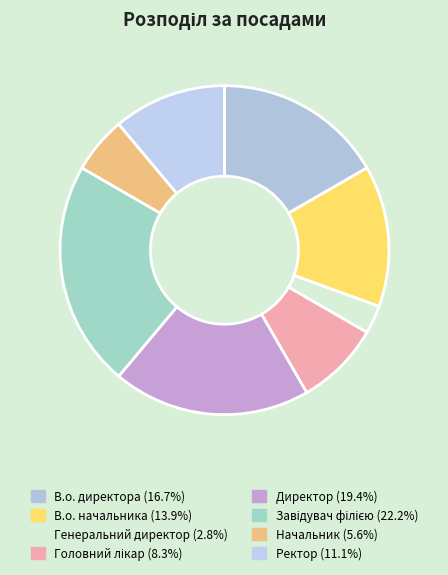

Rank the categories by value from highest to lowest.

Завідувач філією, Директор, В.о. директора, В.о. начальника, Ректор, Головний лікар, Начальник, Генеральний директор